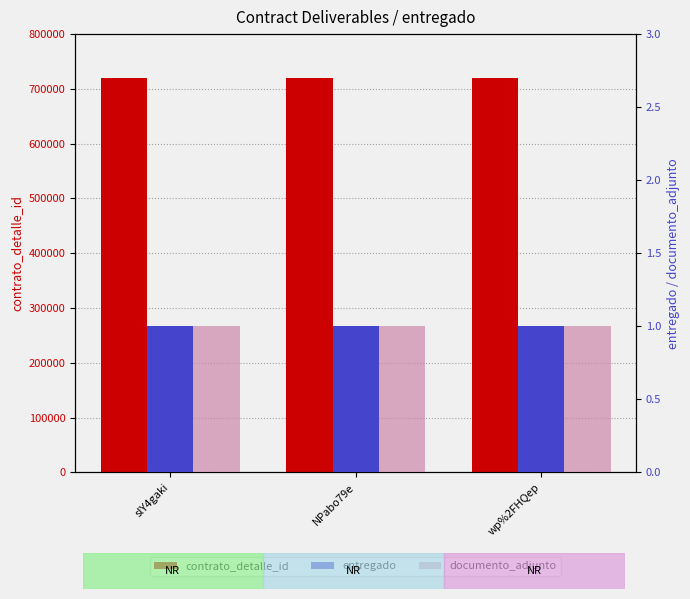

What are all the series names shown in the legend?

contrato_detalle_id, entregado, documento_adjunto